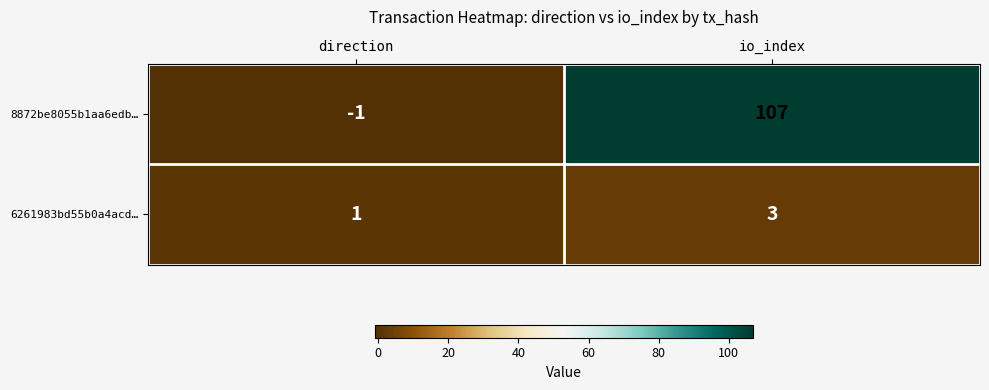

The 8872be8055b1aa6edb… series shows 149 at io_index. True or false?

False